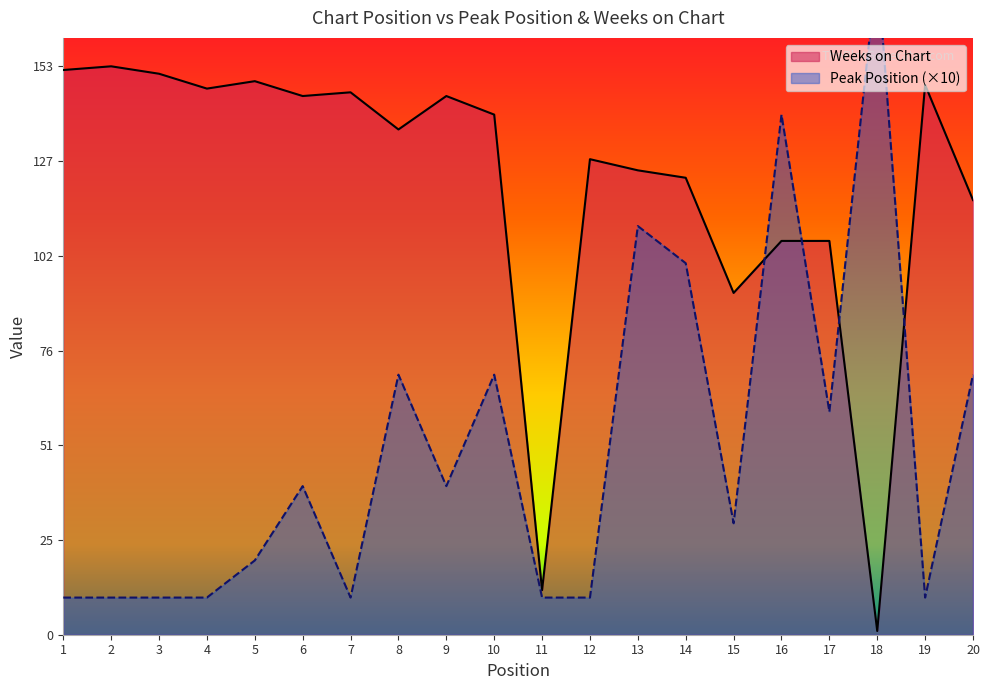

Is the value of Weeks on Chart at 18 greater than the value of Peak Position at 19?

No